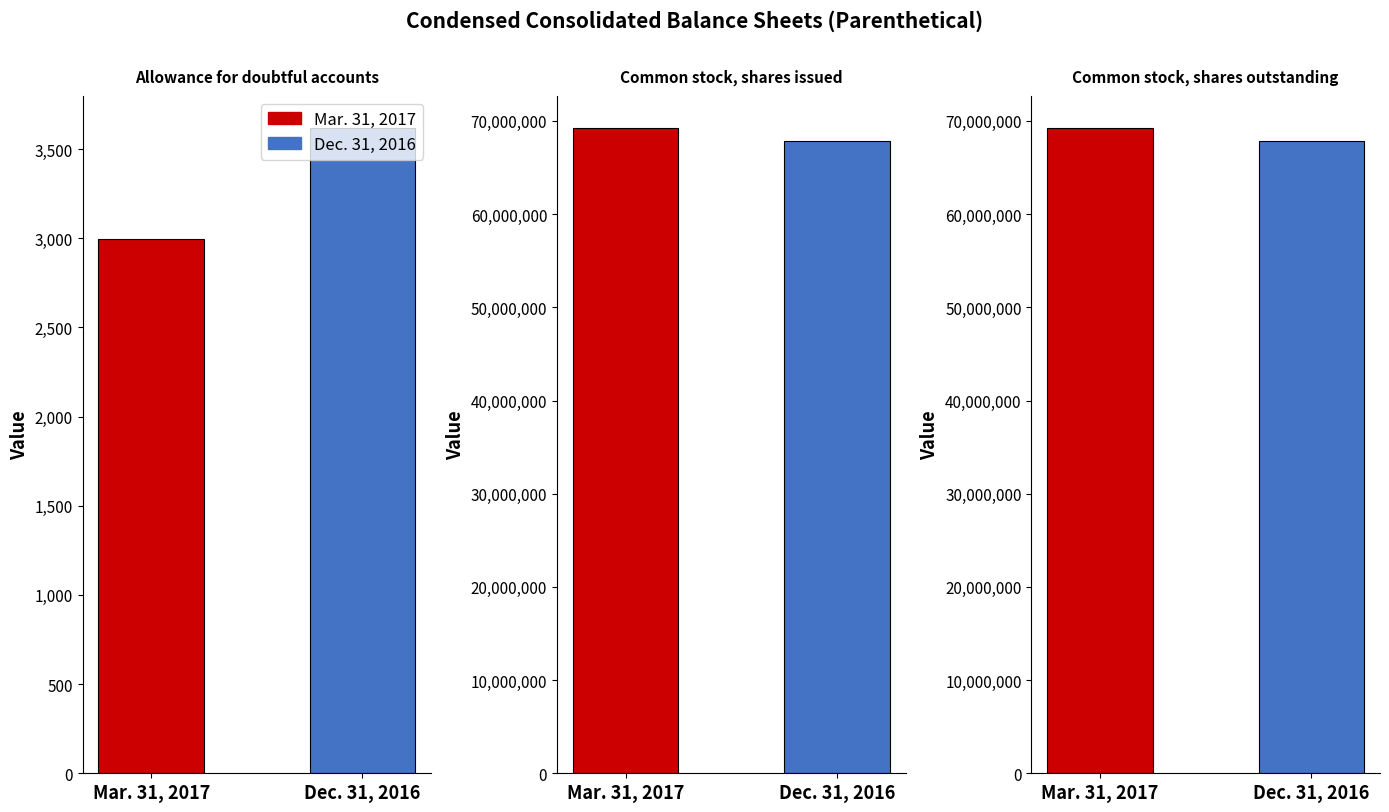

Where is Mar. 31, 2017 nearest to the value 34633997?

Allowance for doubtful accounts